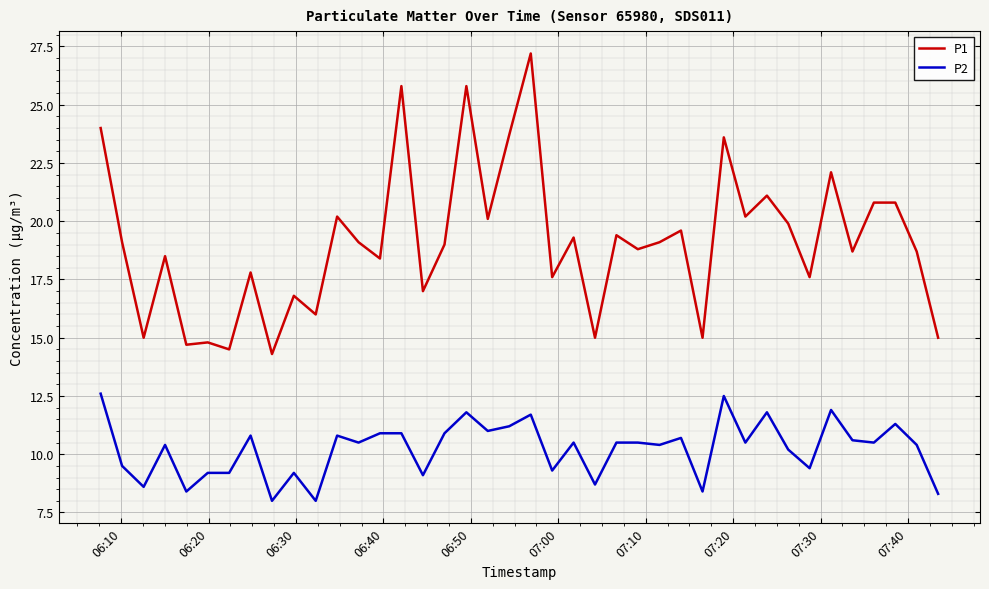

True or false: P2 and P1 intersect in this chart.

False